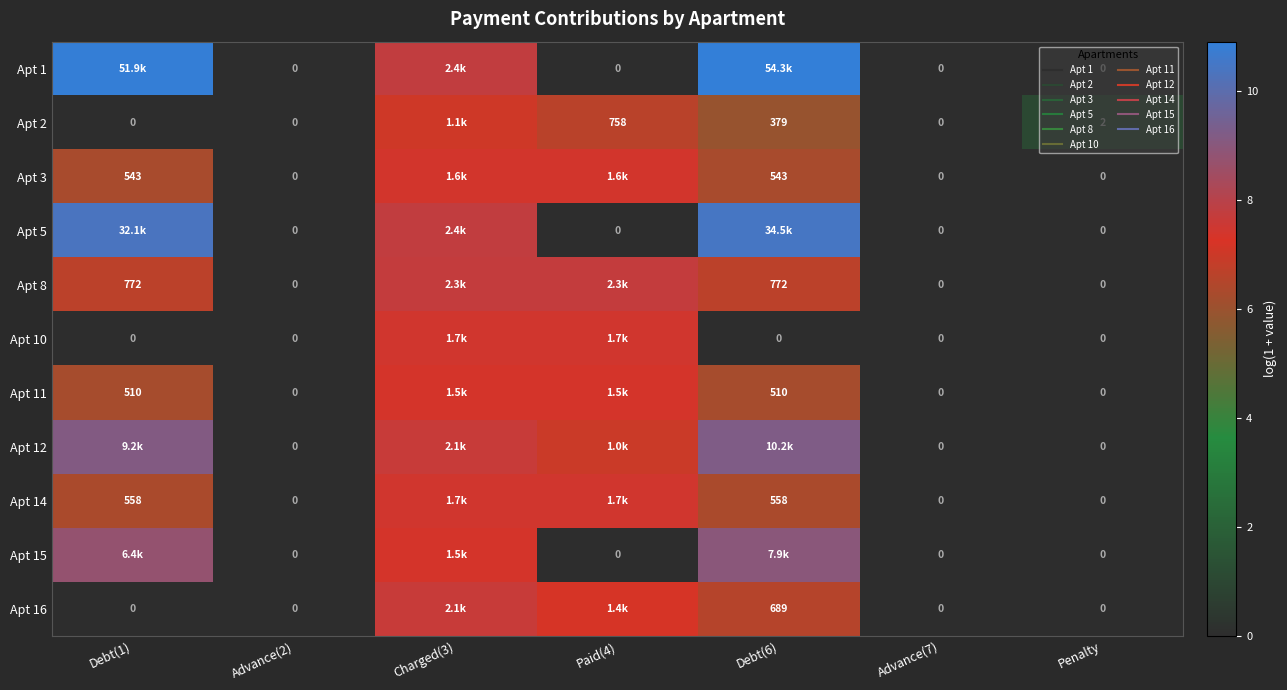

Is it true that Apt 16 equals -4.6 at Advance(7)?

False